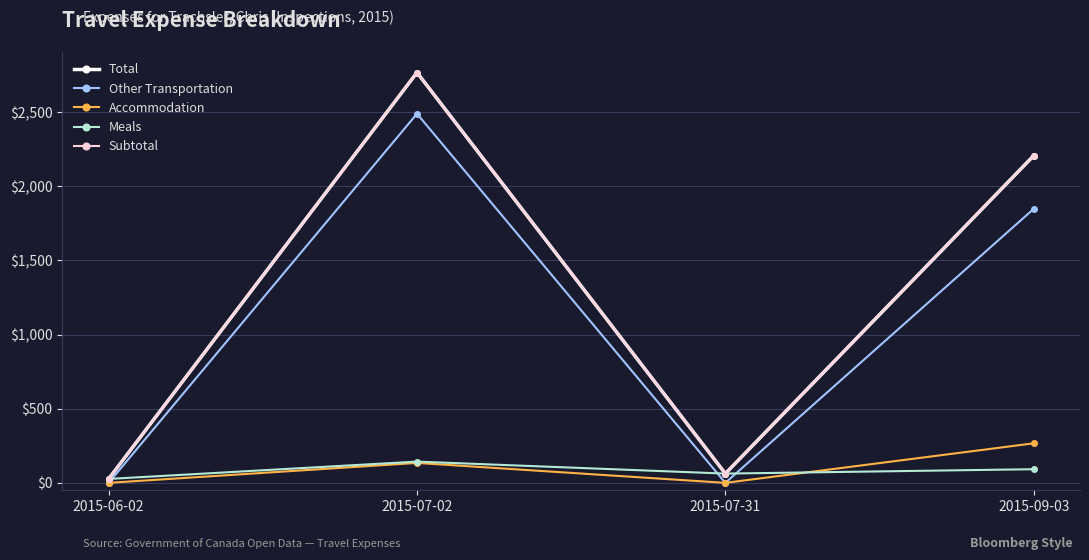

Which series has the largest range (max minus min)?

Total